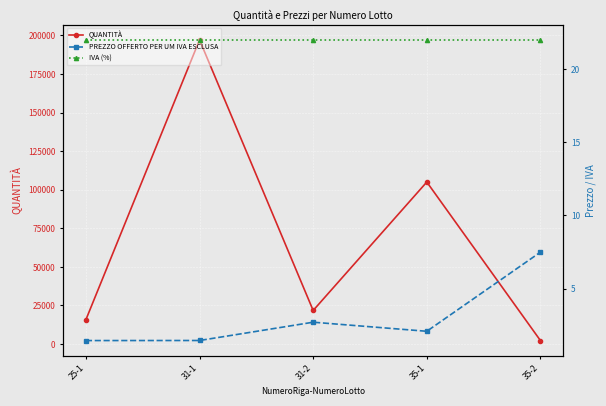

What is the average value of the IVA (%) series?

22.0